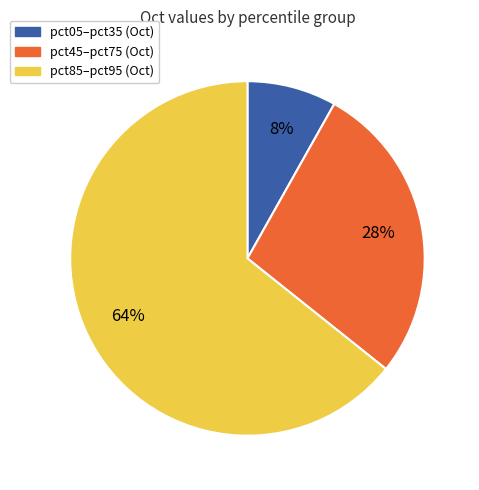

To the nearest percent, what is the average slice percentage?

33%